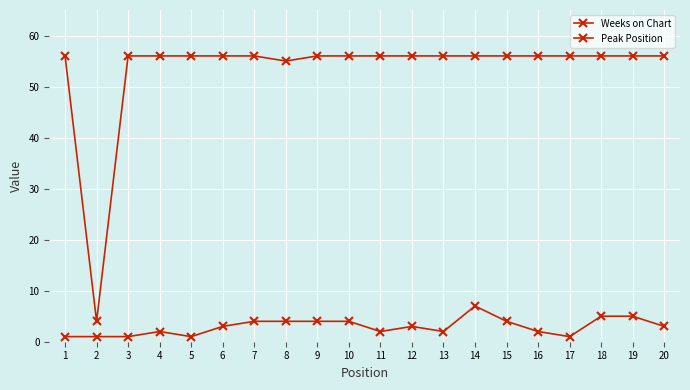

Which category has the lowest value across all series?

1